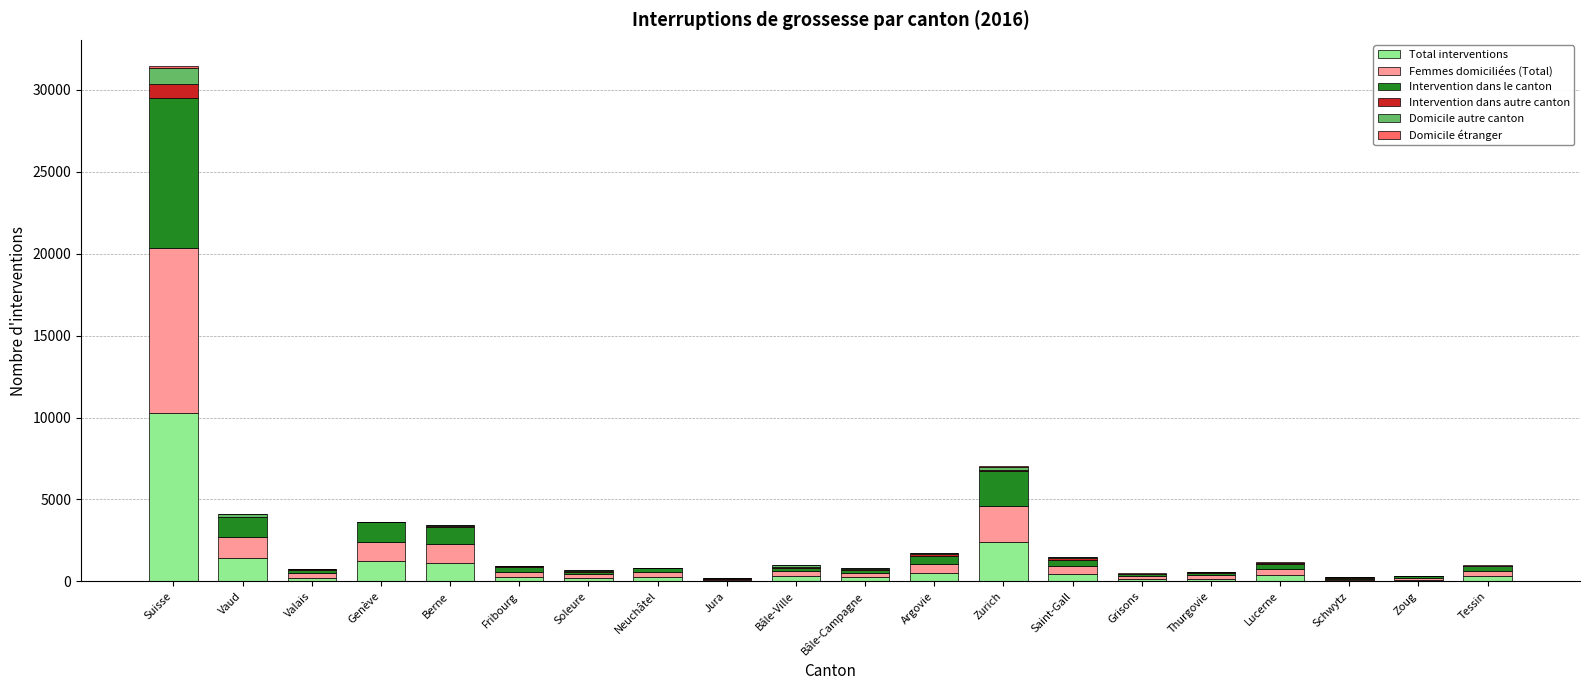

Count the number of data series in this chart.

6